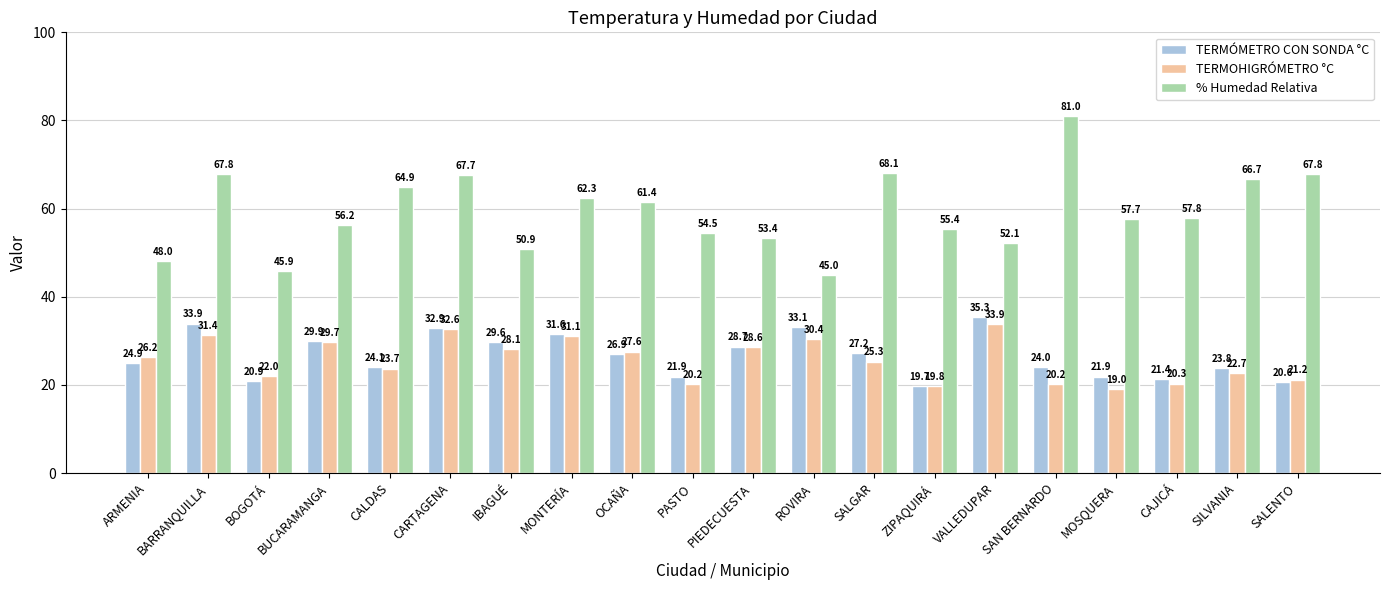

List the series in order of their peak value, lowest first.

TERMOHIGRÓMETRO °C, TERMÓMETRO CON SONDA °C, % Humedad Relativa